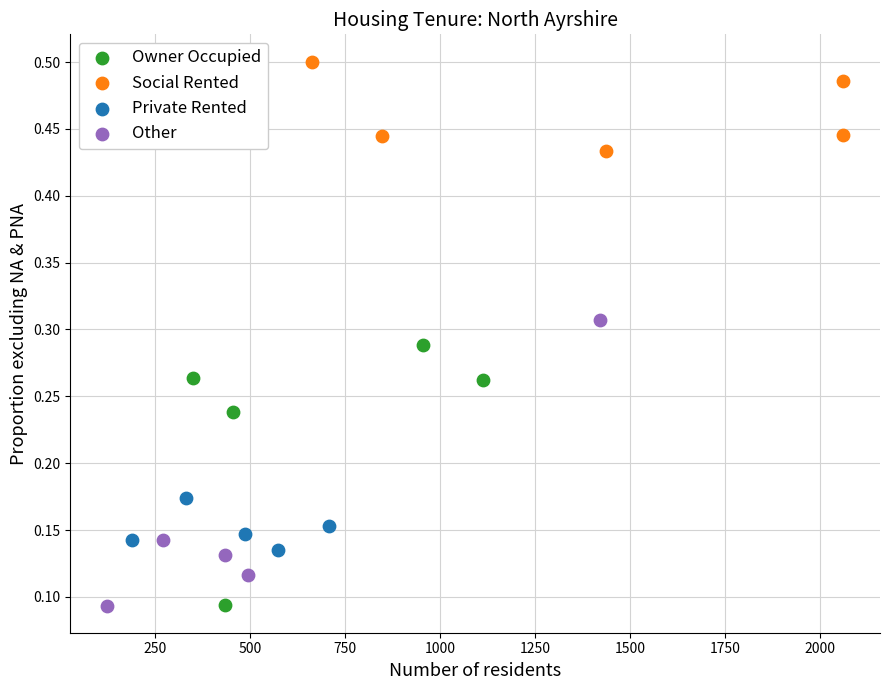

What are all the series names shown in the legend?

Owner Occupied, Social Rented, Private Rented, Other